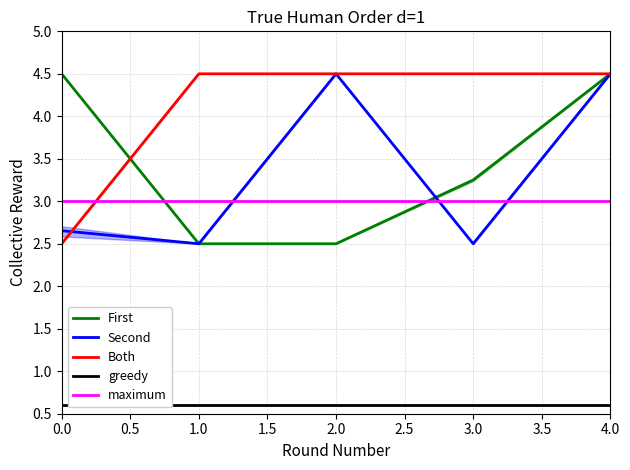

Is it true that Both equals 7.6 at 1.0?

False